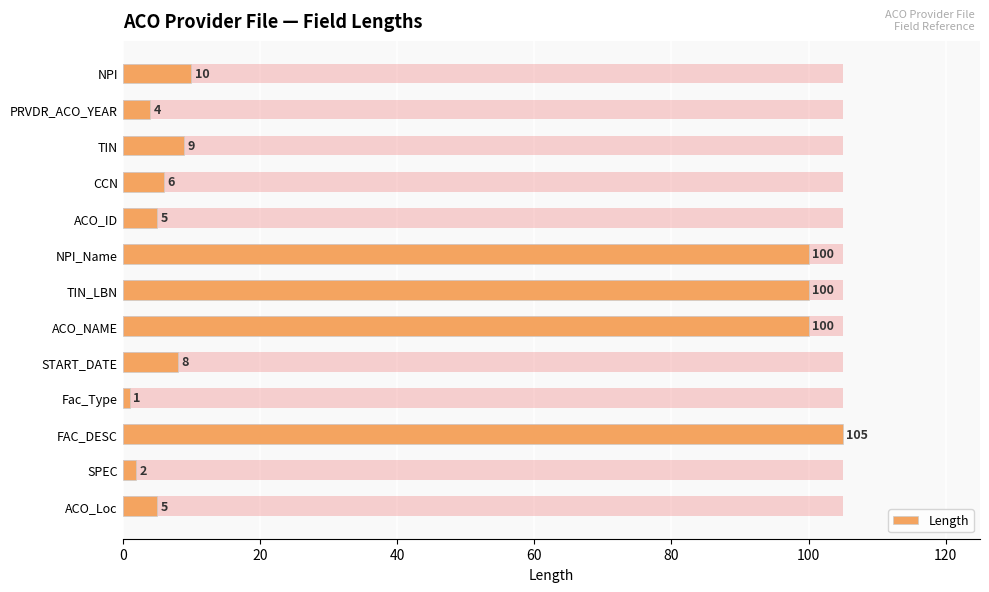

Count the number of values greater than 8.

6